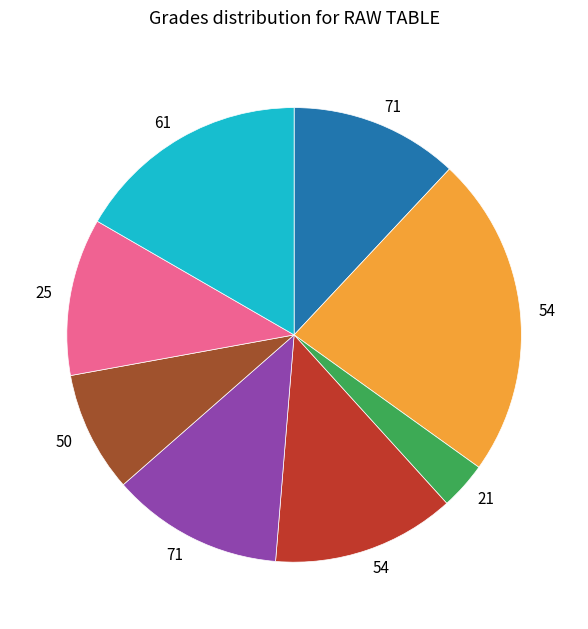

Does any single category account for the majority?

No